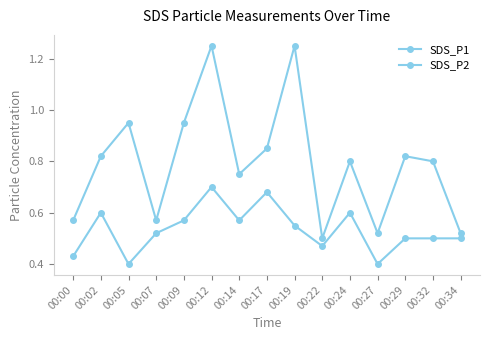

Which category has the highest value across all series?

00:12